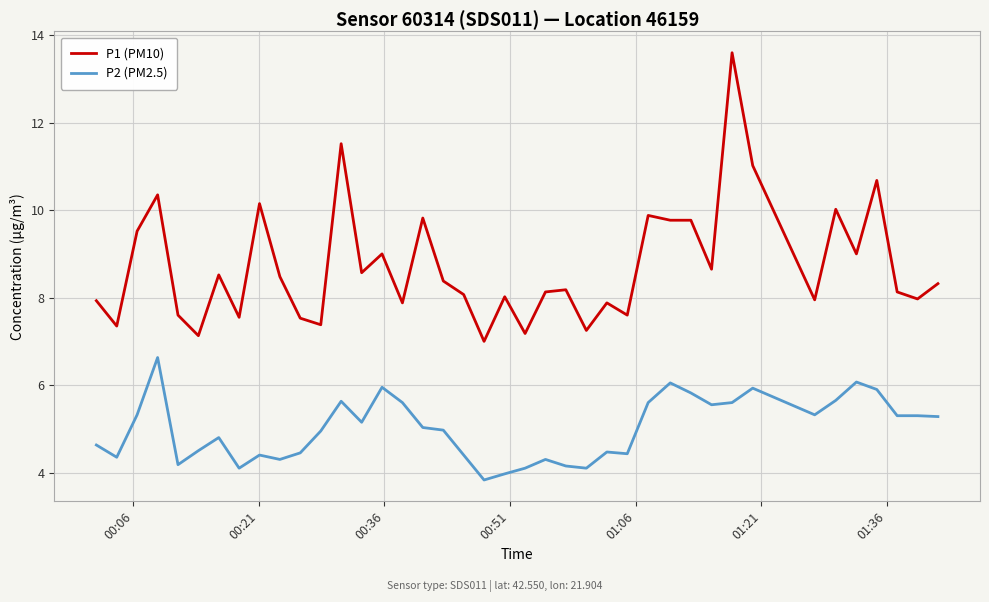

List the series in order of their overall mean, highest first.

P1 (PM10), P2 (PM2.5)